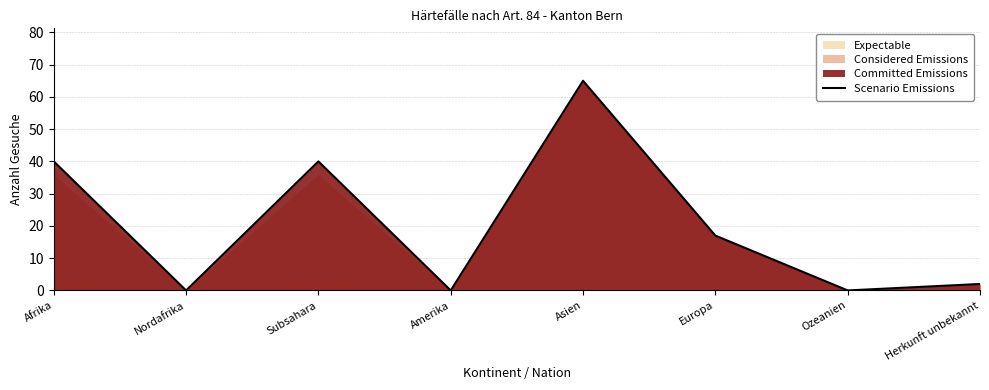

Does the chart have visible grid lines?

Yes